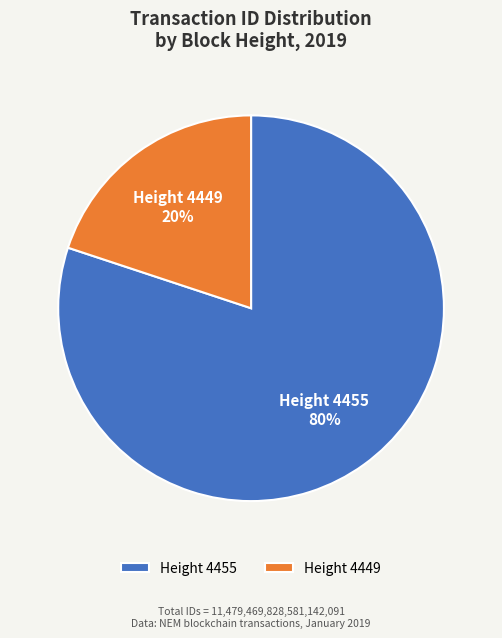

What is the largest slice in the pie chart?

Height 4455